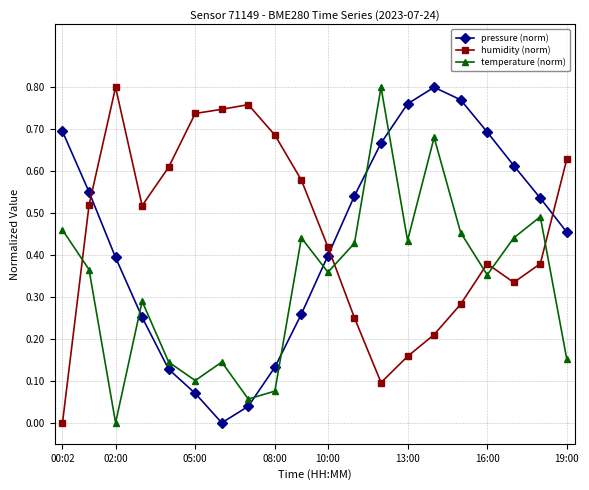

In temperature (norm), how many points are higher than both neighbors (excluding endpoints)?

6